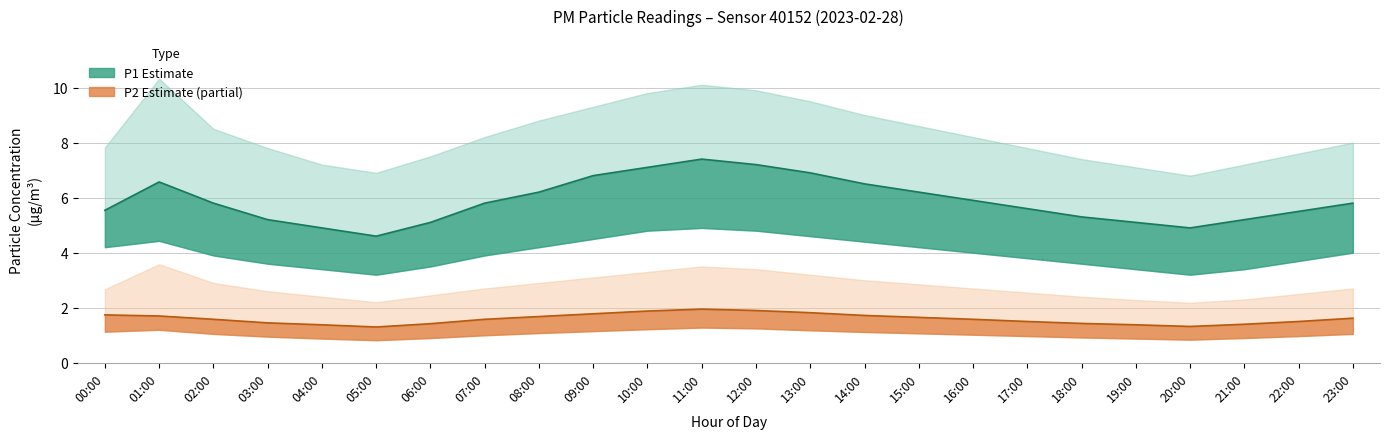

Reading right to left, extract all data points from this chart.

P1: 23:00=5.8	22:00=5.5	21:00=5.2	20:00=4.9	19:00=5.1	18:00=5.3	17:00=5.6	16:00=5.9	15:00=6.2	14:00=6.5	13:00=6.9	12:00=7.2	11:00=7.4	10:00=7.1	09:00=6.8	08:00=6.2	07:00=5.8	06:00=5.1	05:00=4.6	04:00=4.9	03:00=5.2	02:00=5.8	01:00=6.6	00:00=5.5
P1_upper: 23:00=8.0	22:00=7.6	21:00=7.2	20:00=6.8	19:00=7.1	18:00=7.4	17:00=7.8	16:00=8.2	15:00=8.6	14:00=9.0	13:00=9.5	12:00=9.9	11:00=10.1	10:00=9.8	09:00=9.3	08:00=8.8	07:00=8.2	06:00=7.5	05:00=6.9	04:00=7.2	03:00=7.8	02:00=8.5	01:00=10.3	00:00=7.8
P1_lower: 23:00=4.0	22:00=3.7	21:00=3.4	20:00=3.2	19:00=3.4	18:00=3.6	17:00=3.8	16:00=4.0	15:00=4.2	14:00=4.4	13:00=4.6	12:00=4.8	11:00=4.9	10:00=4.8	09:00=4.5	08:00=4.2	07:00=3.9	06:00=3.5	05:00=3.2	04:00=3.4	03:00=3.6	02:00=3.9	01:00=4.4	00:00=4.2
P2: 23:00=1.6	22:00=1.5	21:00=1.4	20:00=1.3	19:00=1.4	18:00=1.4	17:00=1.5	16:00=1.6	15:00=1.6	14:00=1.7	13:00=1.8	12:00=1.9	11:00=1.9	10:00=1.9	09:00=1.8	08:00=1.7	07:00=1.6	06:00=1.4	05:00=1.3	04:00=1.4	03:00=1.4	02:00=1.6	01:00=1.7	00:00=1.7
P2_upper: 23:00=2.7	22:00=2.5	21:00=2.3	20:00=2.2	19:00=2.3	18:00=2.4	17:00=2.5	16:00=2.7	15:00=2.9	14:00=3.0	13:00=3.2	12:00=3.4	11:00=3.5	10:00=3.3	09:00=3.1	08:00=2.9	07:00=2.7	06:00=2.5	05:00=2.2	04:00=2.4	03:00=2.6	02:00=2.9	01:00=3.6	00:00=2.7
P2_lower: 23:00=1.1	22:00=1.0	21:00=0.9	20:00=0.8	19:00=0.9	18:00=0.9	17:00=1.0	16:00=1.0	15:00=1.1	14:00=1.1	13:00=1.2	12:00=1.2	11:00=1.3	10:00=1.2	09:00=1.1	08:00=1.1	07:00=1.0	06:00=0.9	05:00=0.8	04:00=0.9	03:00=0.9	02:00=1.1	01:00=1.2	00:00=1.1